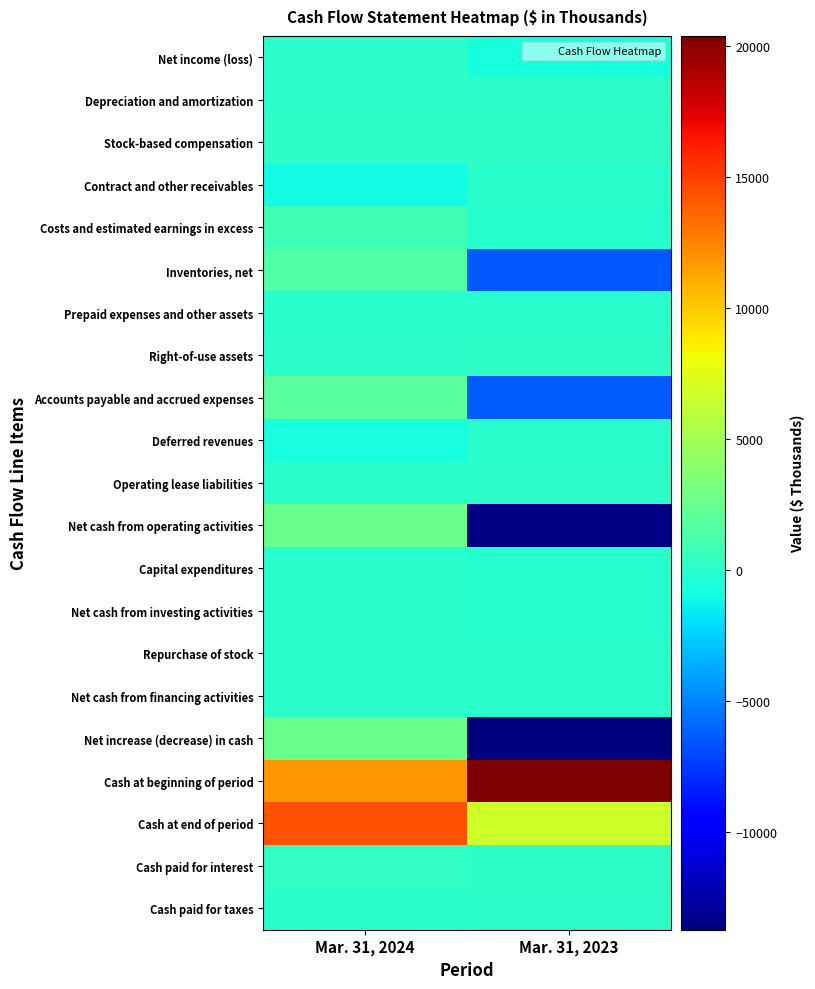

What is the total value across all series at Mar. 31, 2023?

-13976